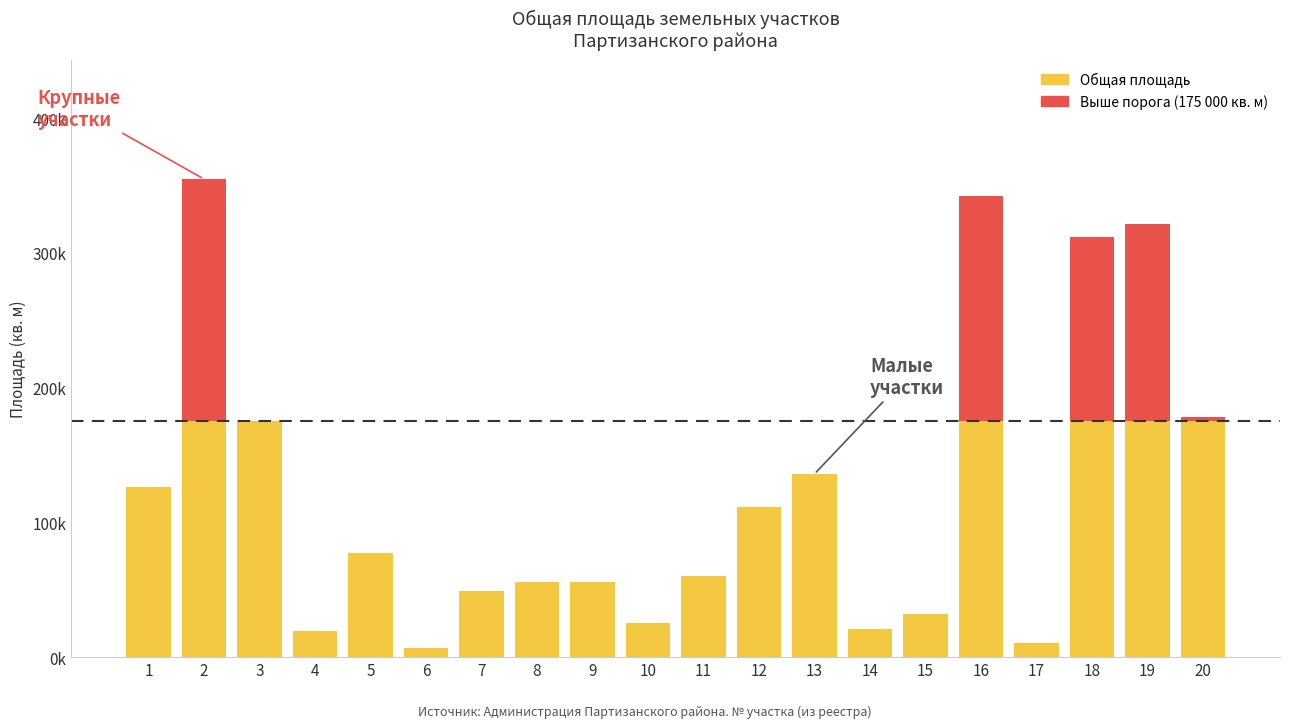

List the labels in order of value, smallest first.

6, 17, 4, 14, 10, 15, 7, 9, 8, 11, 5, 12, 1, 13, 3, 20, 18, 19, 16, 2